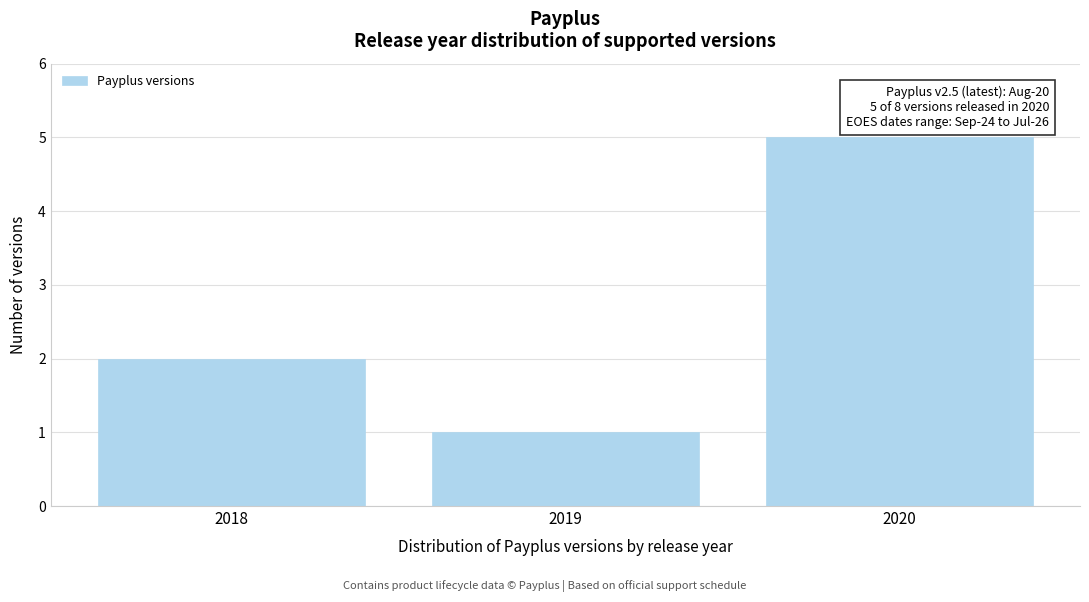

Which range on the x-axis has the tallest bar?

2019.5 to 2020.5